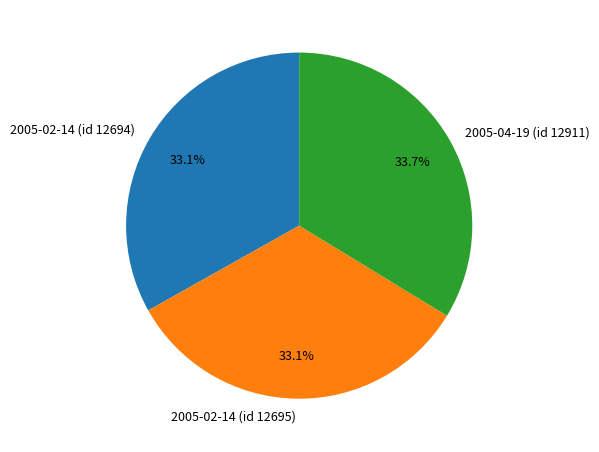

Is there a majority slice in this chart?

No